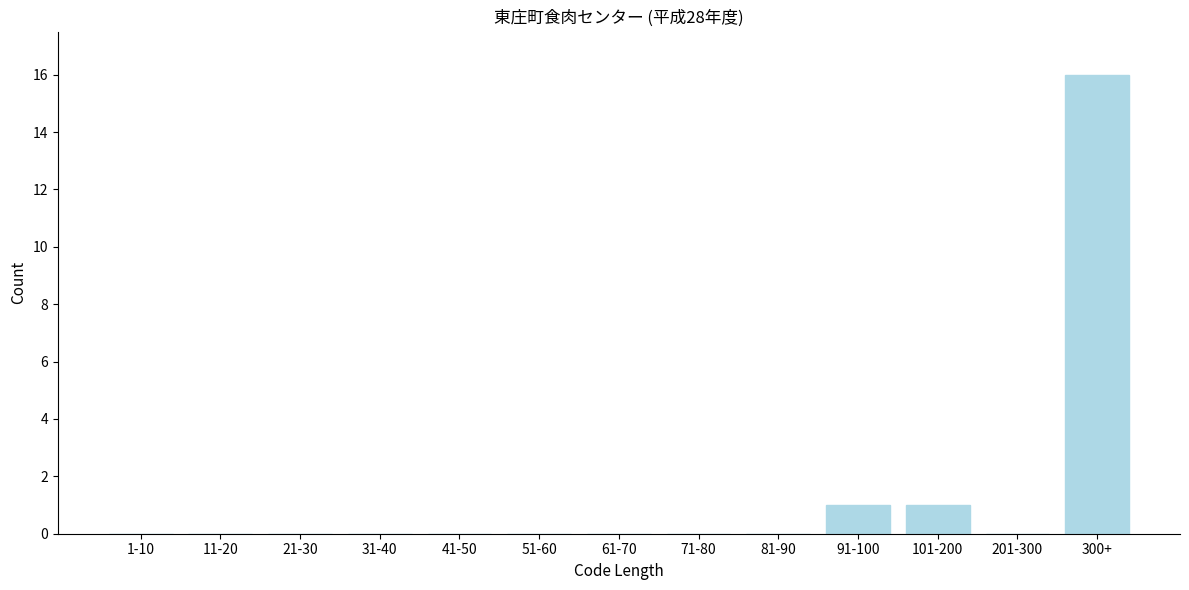

Reading left to right, what are all the values shown in this chart?

1-10=0	11-20=0	21-30=0	31-40=0	41-50=0	51-60=0	61-70=0	71-80=0	81-90=0	91-100=1	101-200=1	201-300=0	300+=16